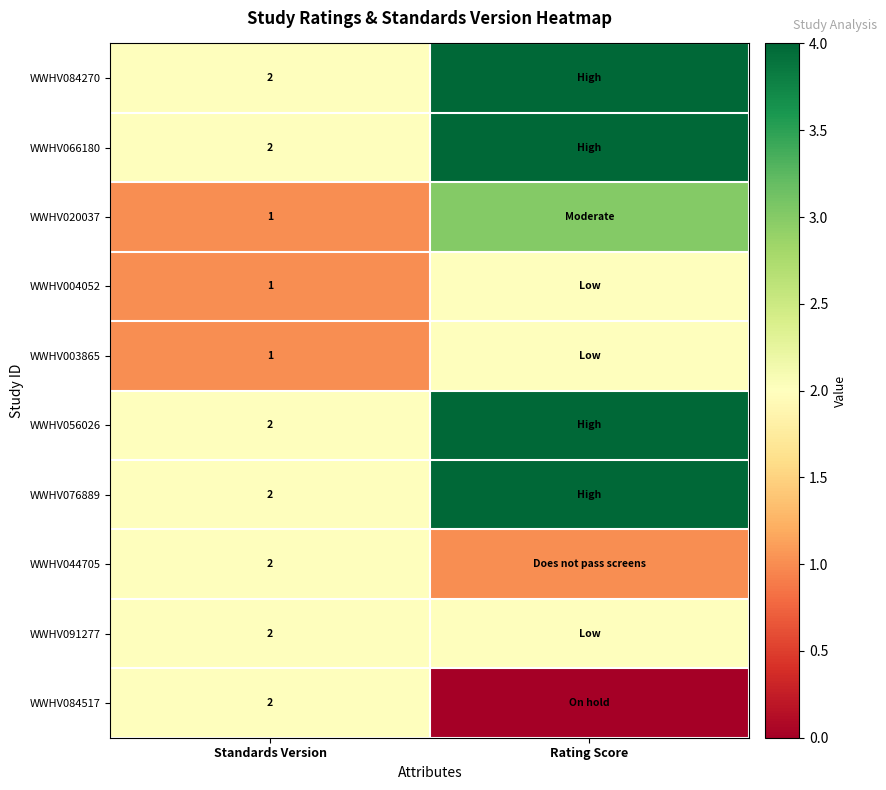

The WWHV066180 series shows 1 at Standards Version. True or false?

False